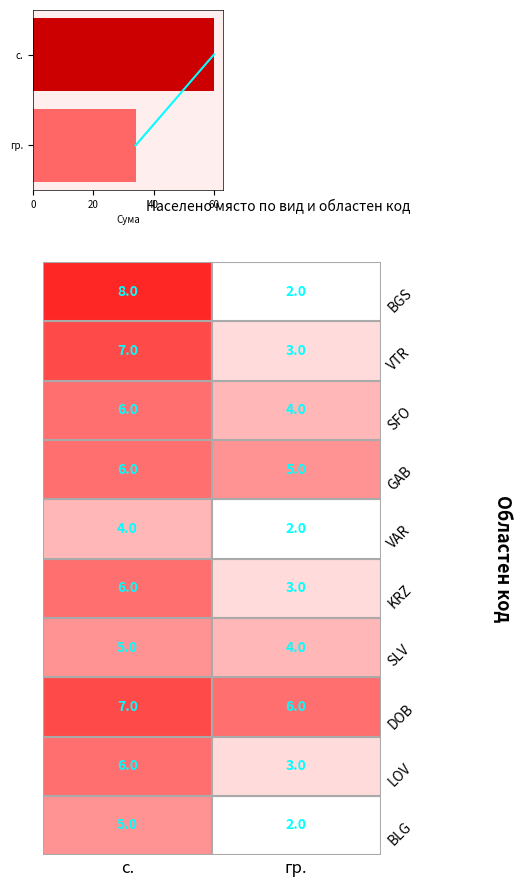

What is the sum of all values?

94